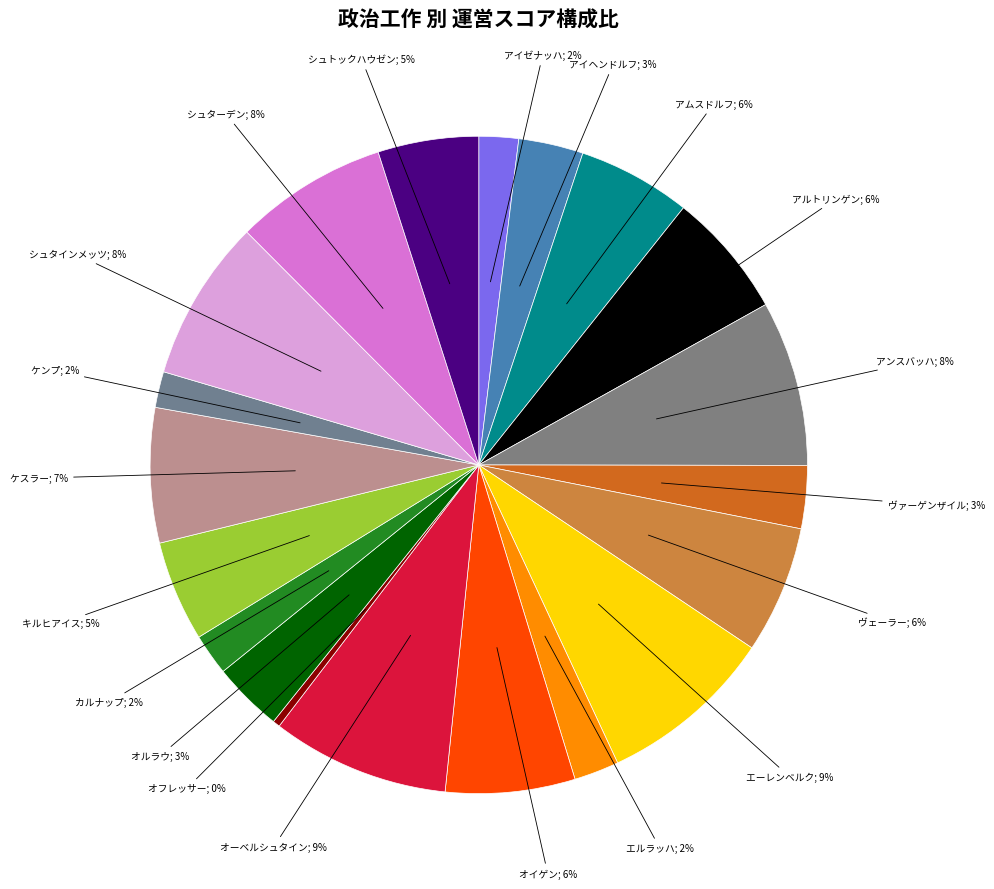

Is there a majority slice in this chart?

No